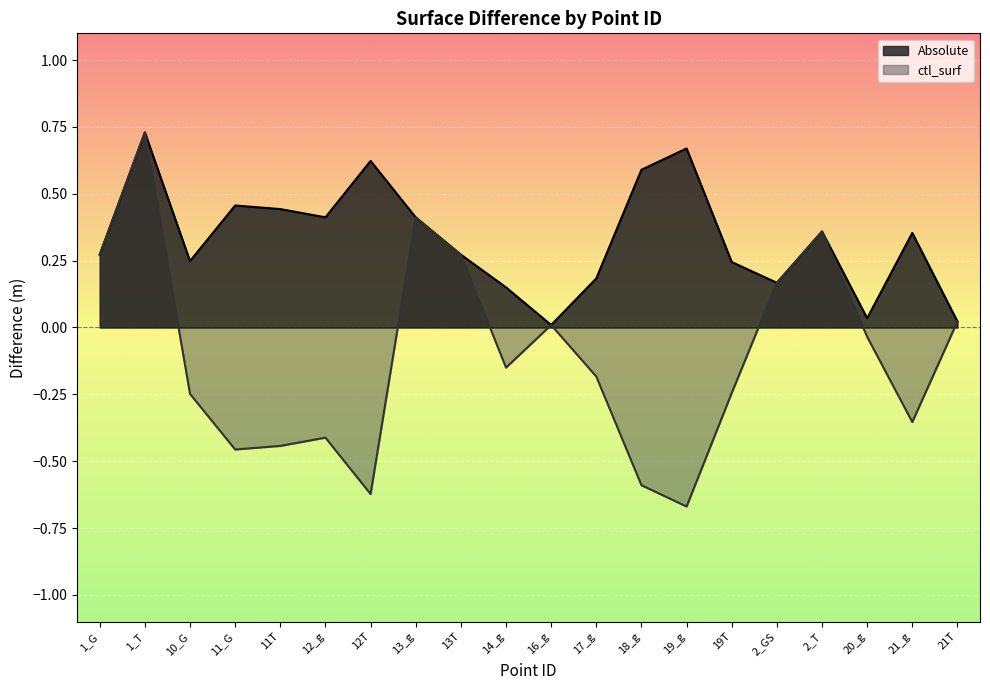

Reading right to left, what are all the values shown in this chart?

Absolute: 21T=0.0	21_g=0.4	20_g=0.0	2_T=0.4	2_GS=0.2	19T=0.2	19_g=0.7	18_g=0.6	17_g=0.2	16_g=0.0	14_g=0.2	13T=0.3	13_g=0.4	12T=0.6	12_g=0.4	11T=0.4	11_G=0.5	10_G=0.2	1_T=0.7	1_G=0.3
ctl_surf: 21T=0.0	21_g=-0.4	20_g=-0.0	2_T=0.4	2_GS=0.2	19T=-0.2	19_g=-0.7	18_g=-0.6	17_g=-0.2	16_g=0.0	14_g=-0.2	13T=0.3	13_g=0.4	12T=-0.6	12_g=-0.4	11T=-0.4	11_G=-0.5	10_G=-0.2	1_T=0.7	1_G=0.3